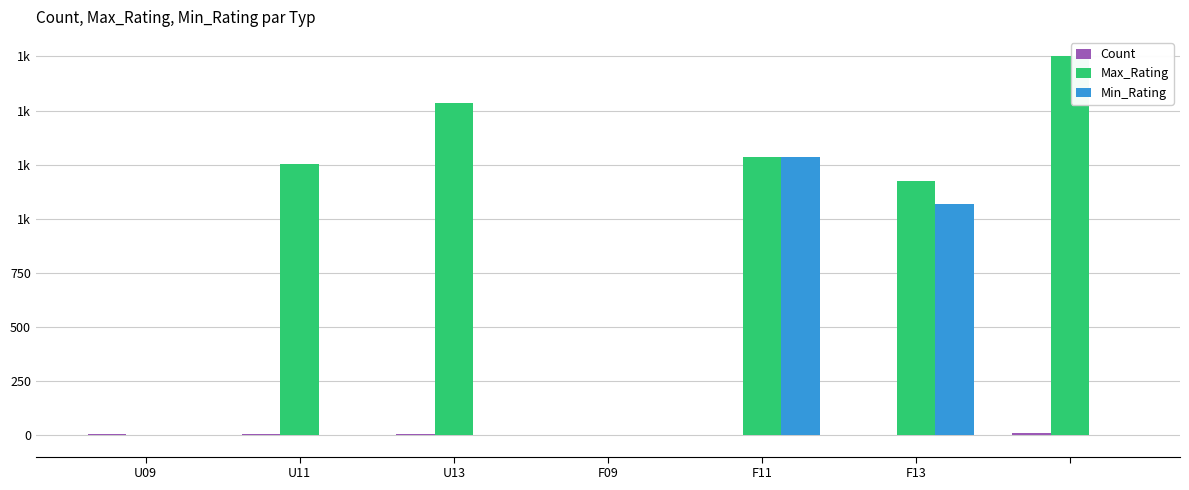

Does the chart contain stacked bars?

No